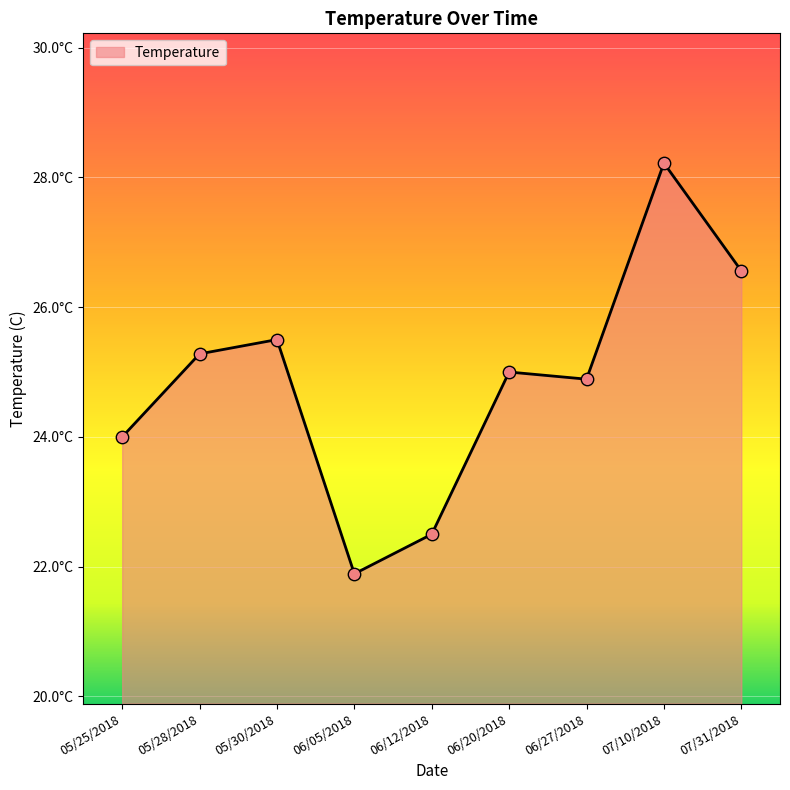

What is the ratio of the value at 06/05/2018 to the value at 05/30/2018?

0.9